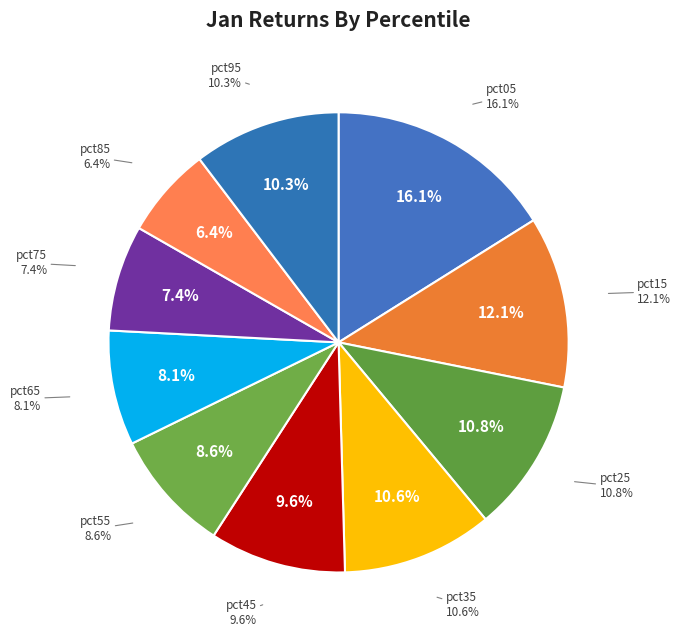

Count the number of slices in the pie.

10